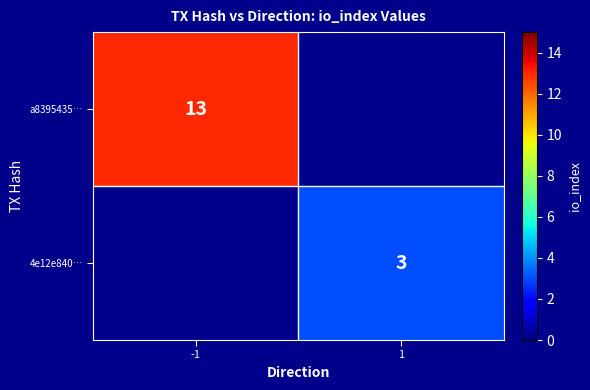

True or false: 4e12e840… has a value of 1.1 at 1.

False